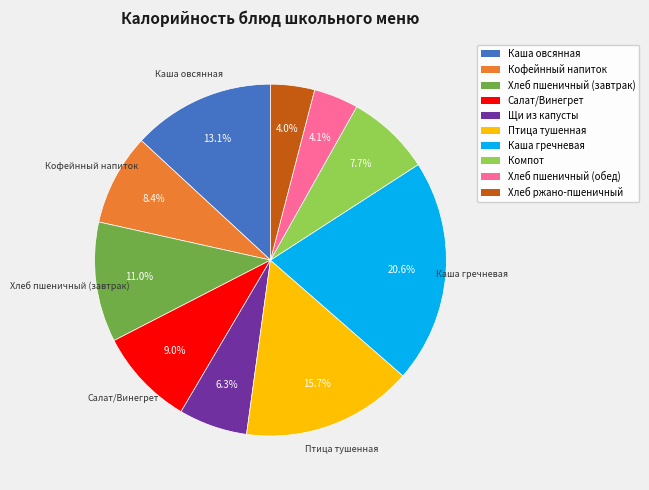

What is the largest slice in the pie chart?

Каша гречневая